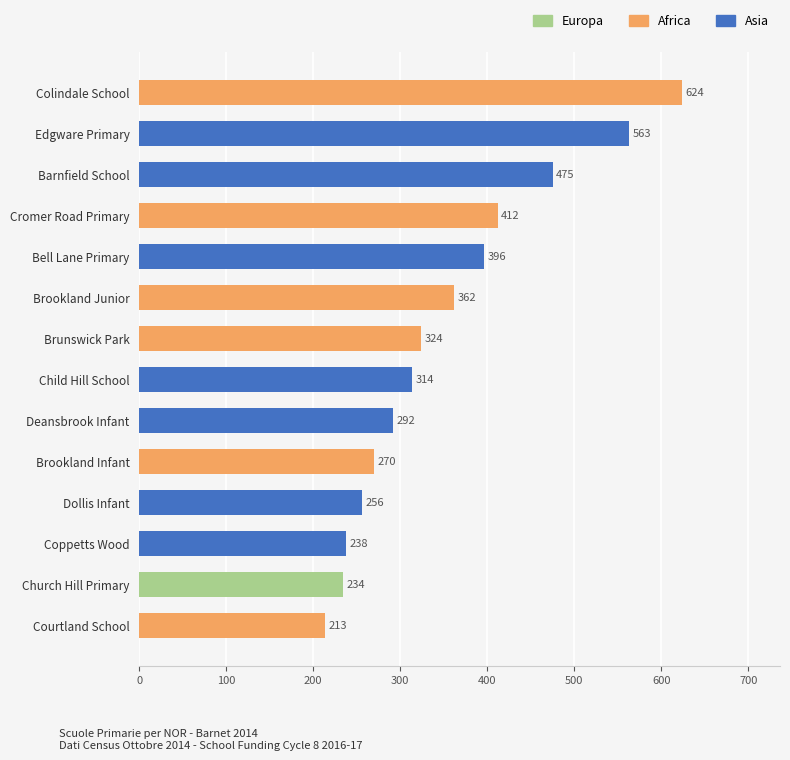

Reading top to bottom, transcribe all the data shown in this chart.

Colindale School=624	Edgware Primary=563	Barnfield School=475	Cromer Road Primary=412	Bell Lane Primary=396	Brookland Junior=362	Brunswick Park=324	Child Hill School=314	Deansbrook Infant=292	Brookland Infant=270	Dollis Infant=256	Coppetts Wood=238	Church Hill Primary=234	Courtland School=213